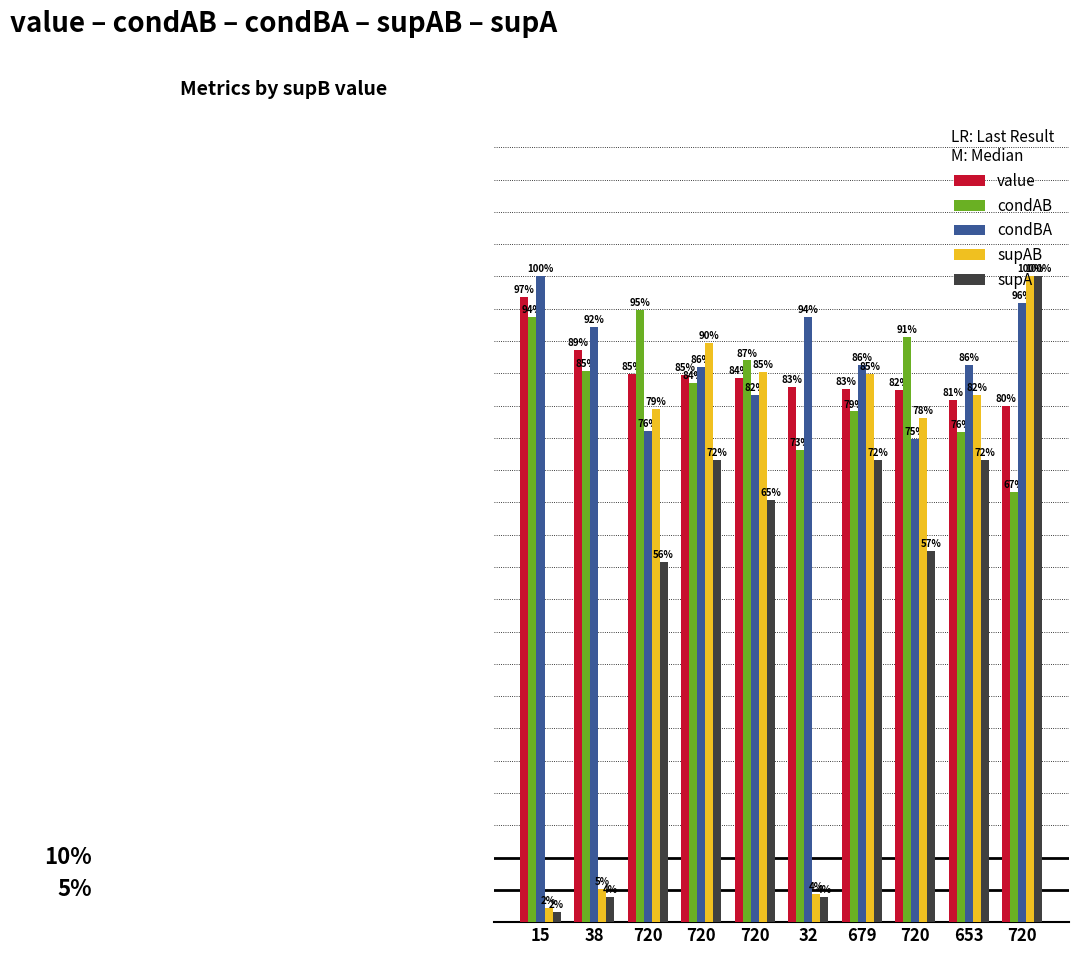

Which category has the lowest value in the supA series?

15